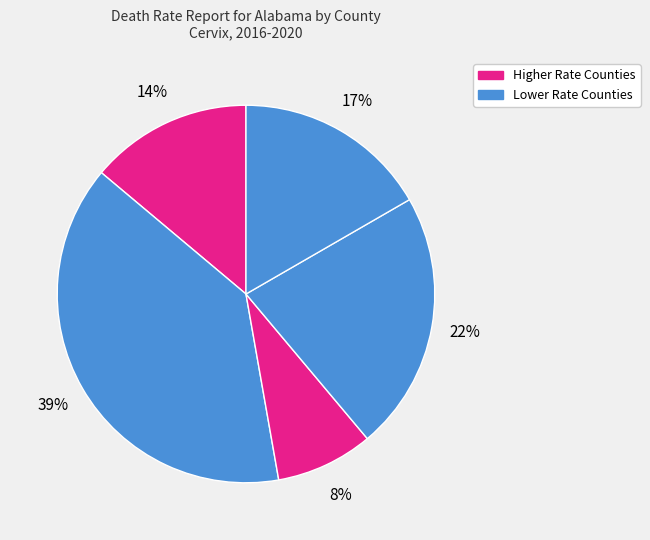

How many slices are in this pie chart?

5